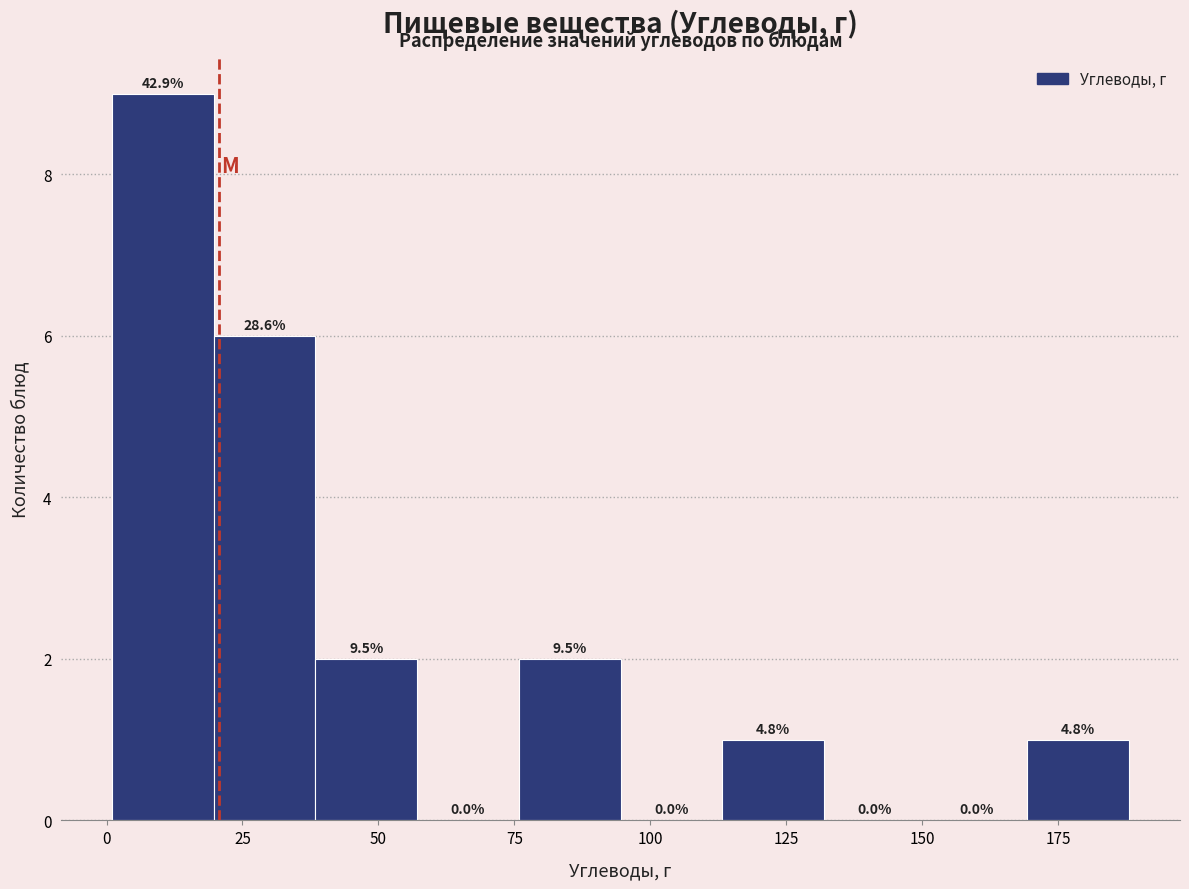

Read against the x-axis, roughly where is the centre of the tallest bar?

10